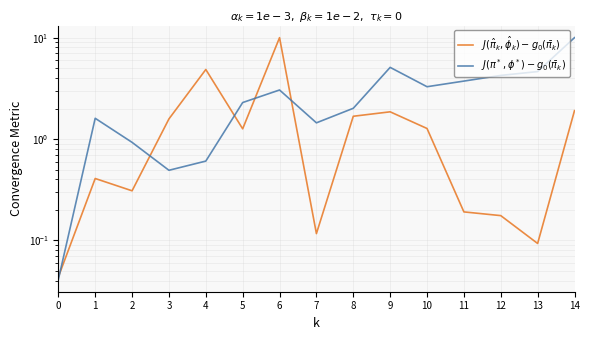

What is the total value across all series at 11?

3.9